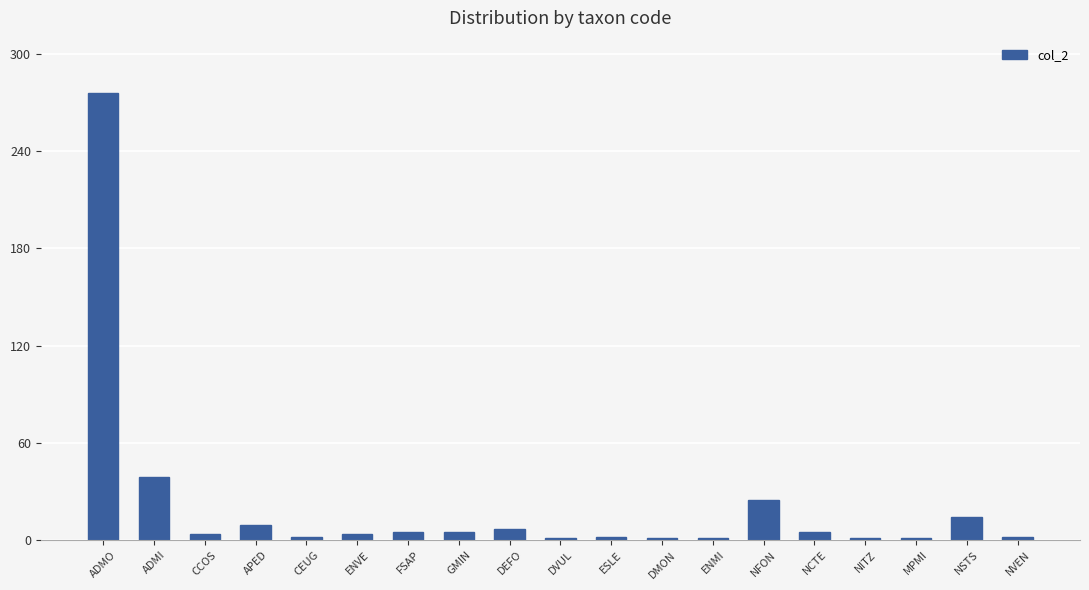

At which category does the chart reach its peak across all series?

ADMO